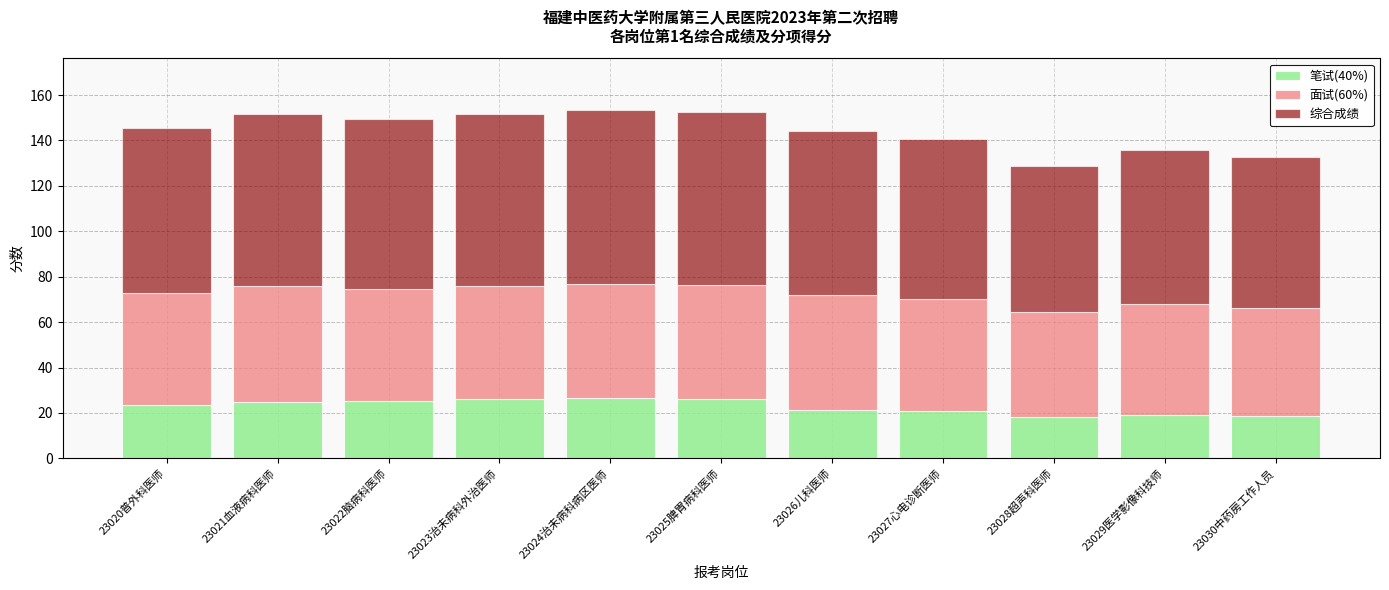

Count the number of categories in the chart.

11